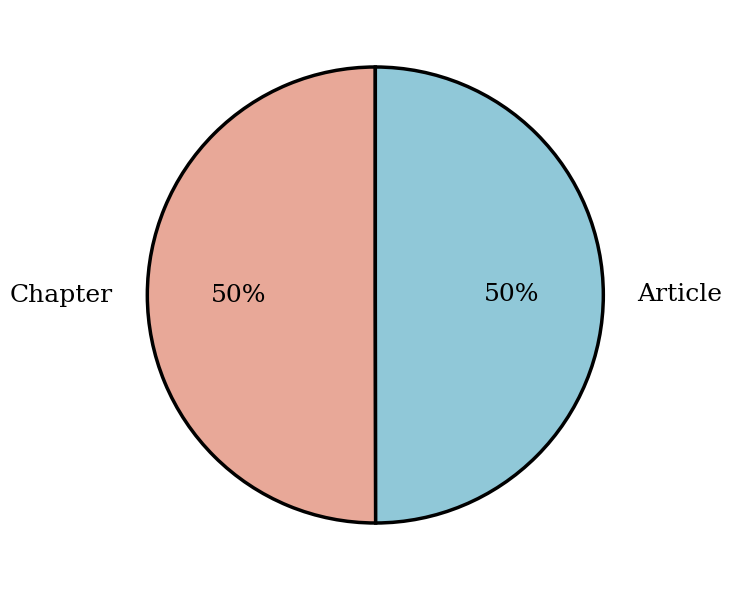

Approximately how many times larger is the value at Article compared to Chapter?

1.0